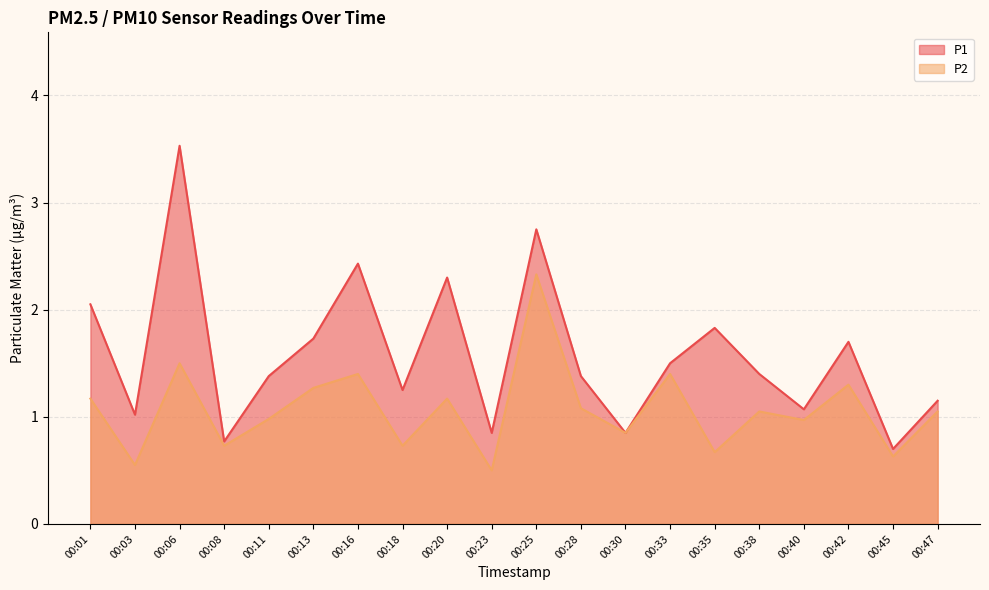

Reading left to right, list all the values displayed in this chart.

P1: 00:01=2.0	00:03=1.0	00:06=3.5	00:08=0.8	00:11=1.4	00:13=1.7	00:16=2.4	00:18=1.2	00:20=2.3	00:23=0.8	00:25=2.8	00:28=1.4	00:30=0.8	00:33=1.5	00:35=1.8	00:38=1.4	00:40=1.1	00:42=1.7	00:45=0.7	00:47=1.1
P2: 00:01=1.2	00:03=0.6	00:06=1.5	00:08=0.7	00:11=1.0	00:13=1.3	00:16=1.4	00:18=0.7	00:20=1.2	00:23=0.5	00:25=2.3	00:28=1.1	00:30=0.8	00:33=1.4	00:35=0.7	00:38=1.1	00:40=1.0	00:42=1.3	00:45=0.6	00:47=1.1